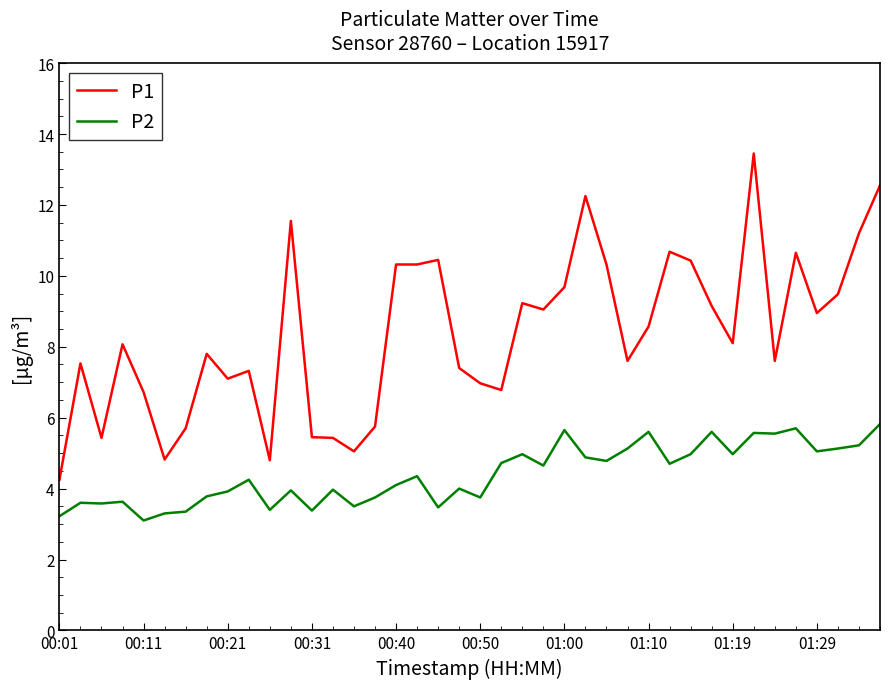

In P2, how many points are higher than both neighbors (excluding endpoints)?

13